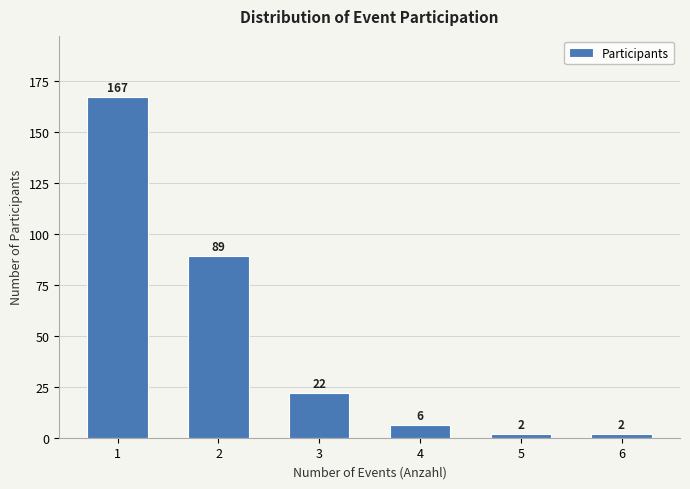

Reading left to right, what are all the values shown in this chart?

1=167	2=89	3=22	4=6	5=2	6=2